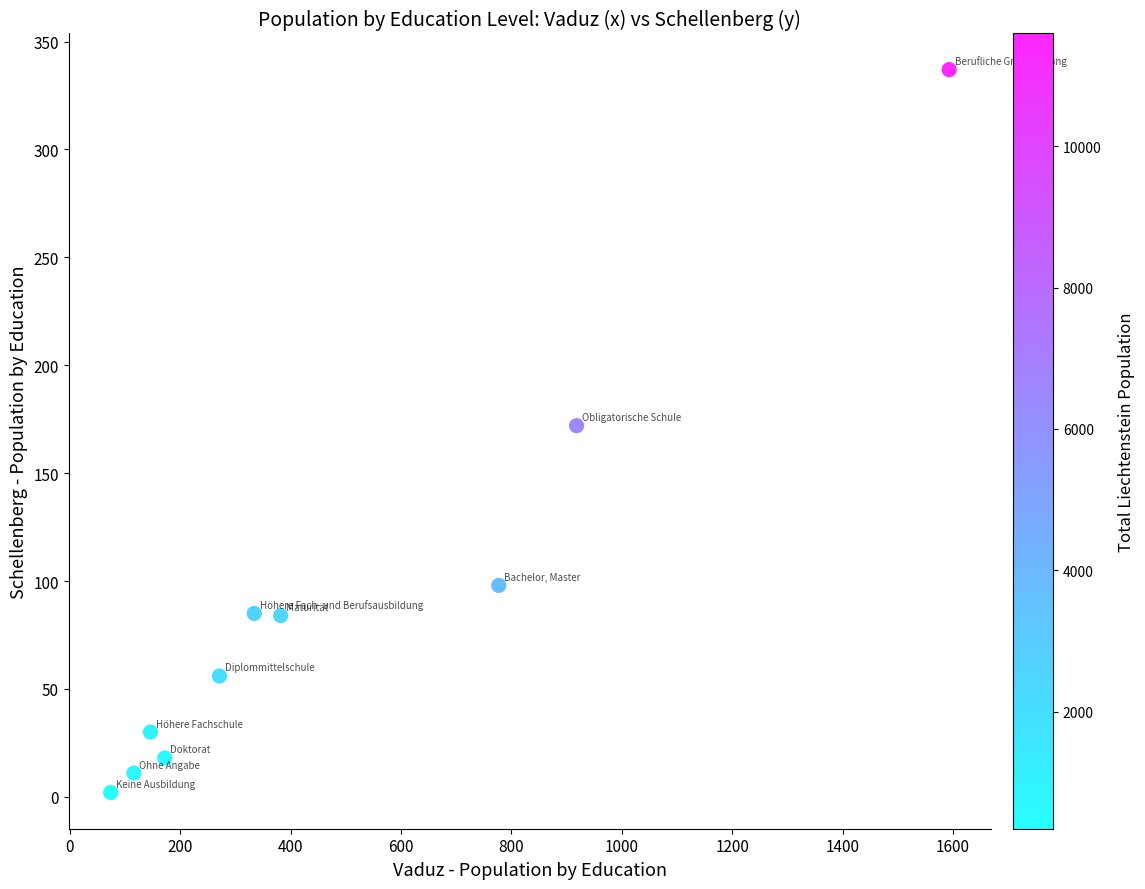

What is the average X value?

478